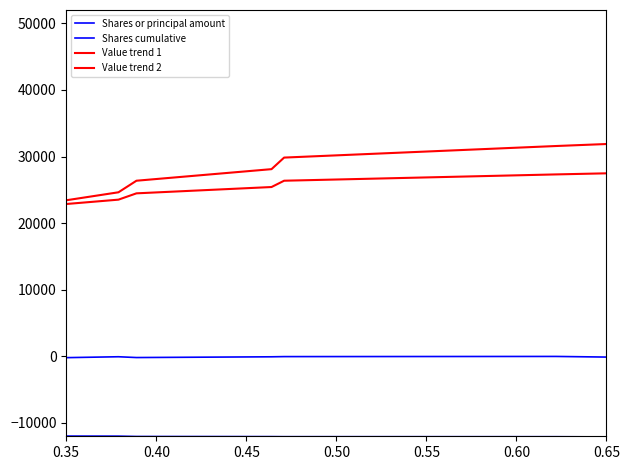

What is the total value across all series at 0.55?

22122.8